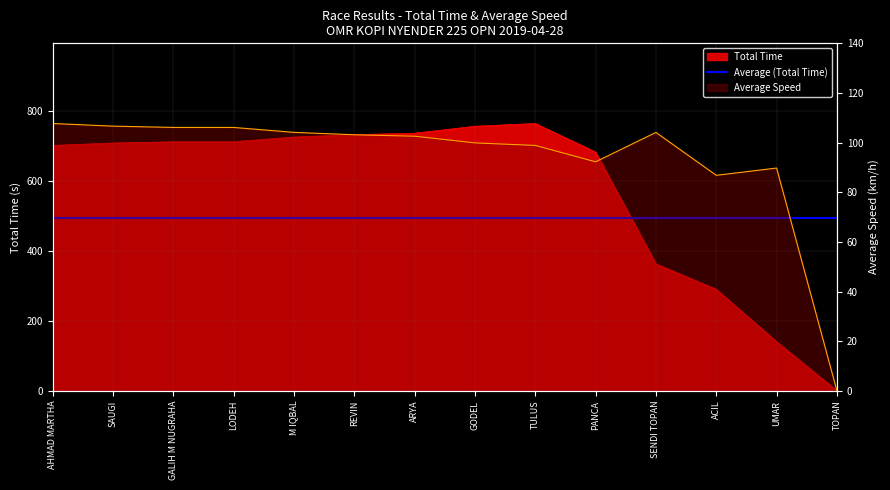

In Average Speed, how many points are lower than both neighbors (excluding endpoints)?

2